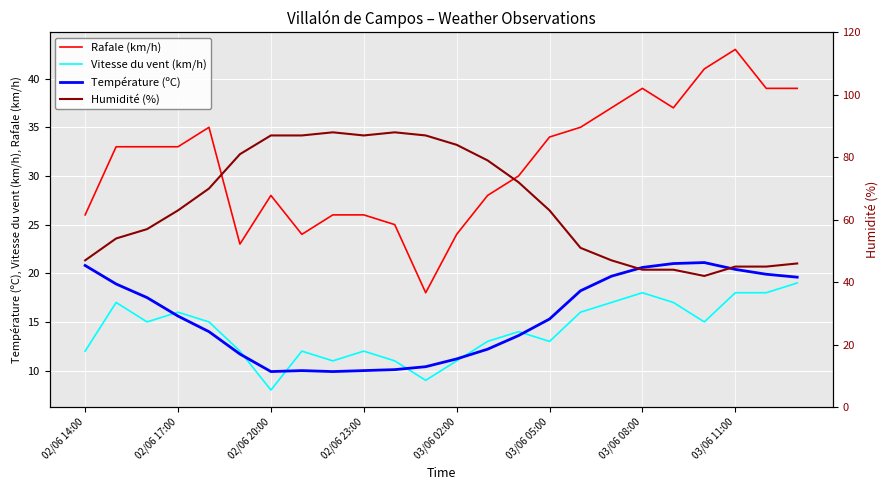

True or false: Vitesse du vent (km/h) and Rafale (km/h) intersect in this chart.

False